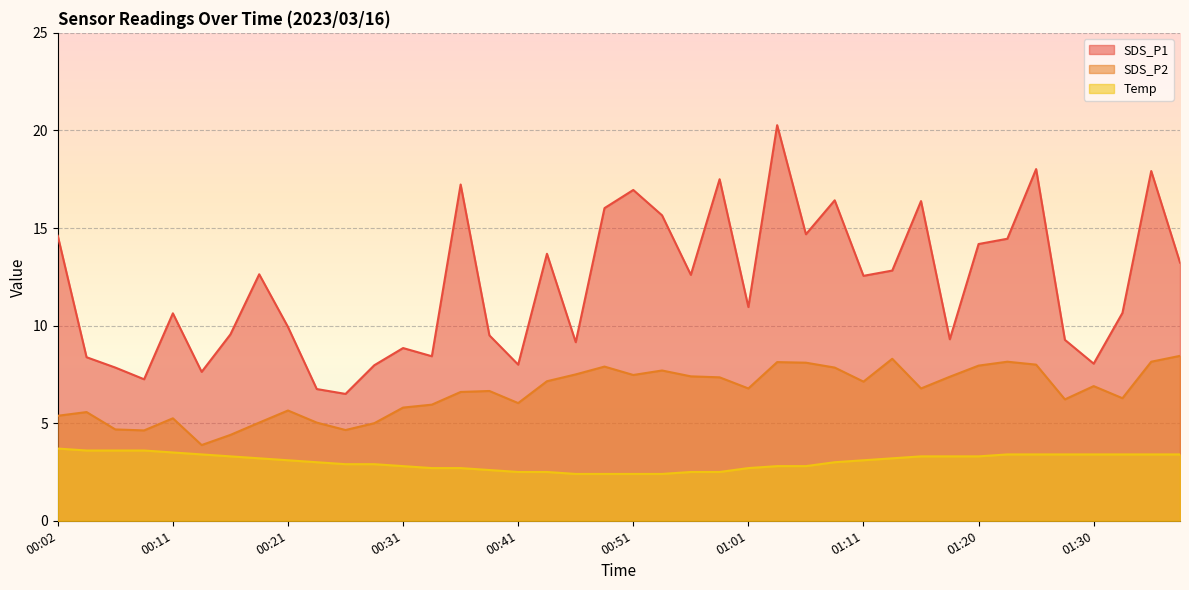

Which series has the widest spread of values?

SDS_P1